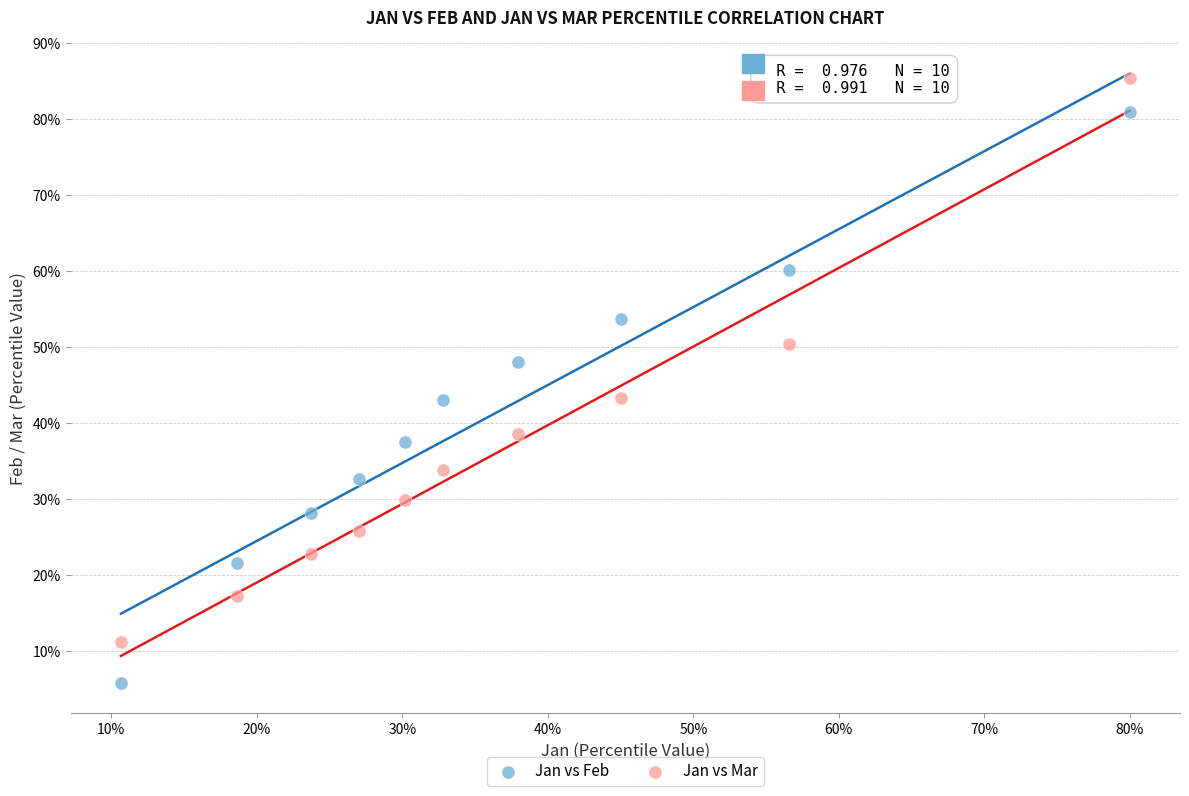

Which series reaches the minimum Y coordinate?

Jan vs Feb